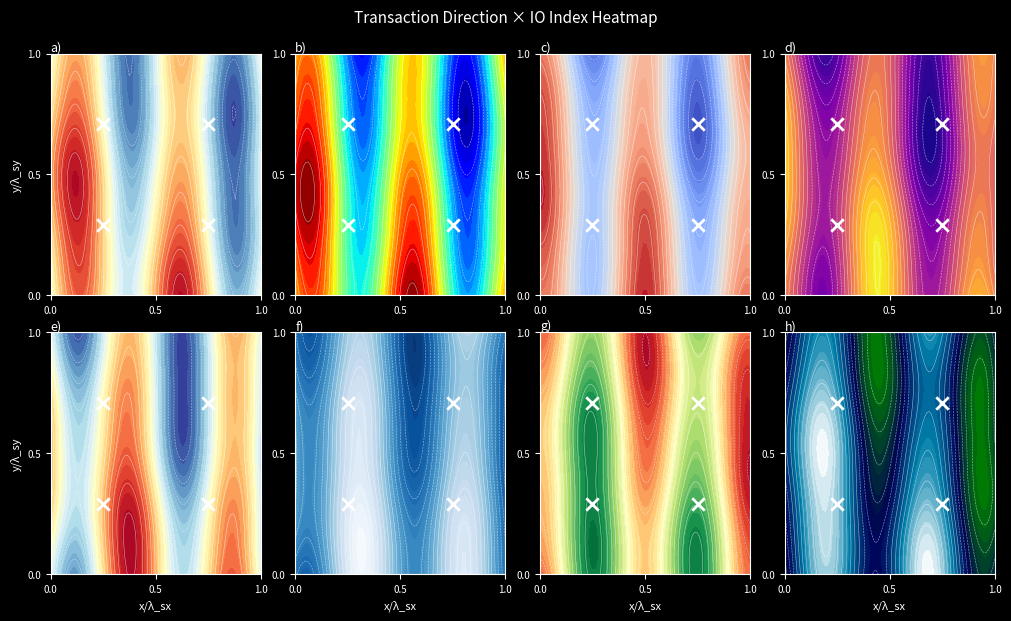

True or false: the data shows 1.2 at 0.5.

False